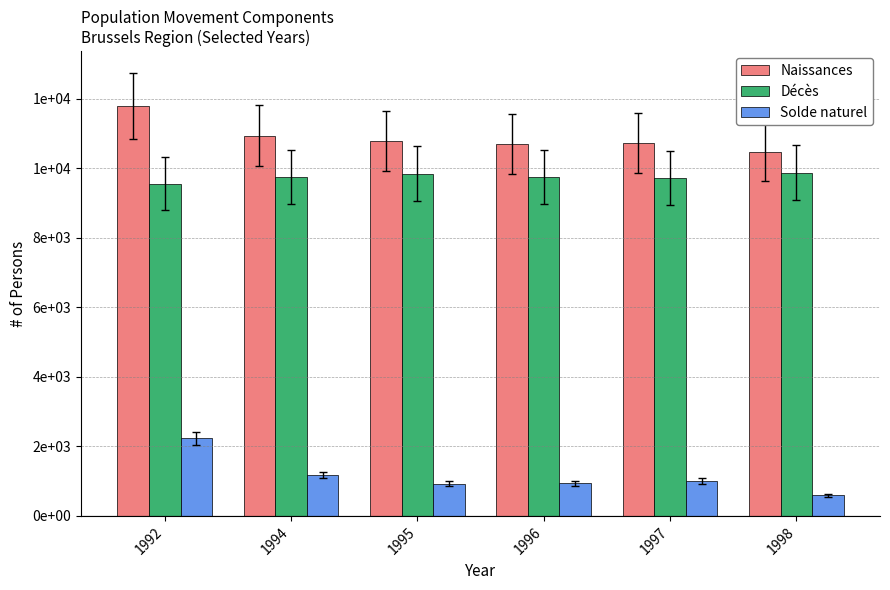

What are all the series names shown in the legend?

Naissances, Décès, Solde naturel